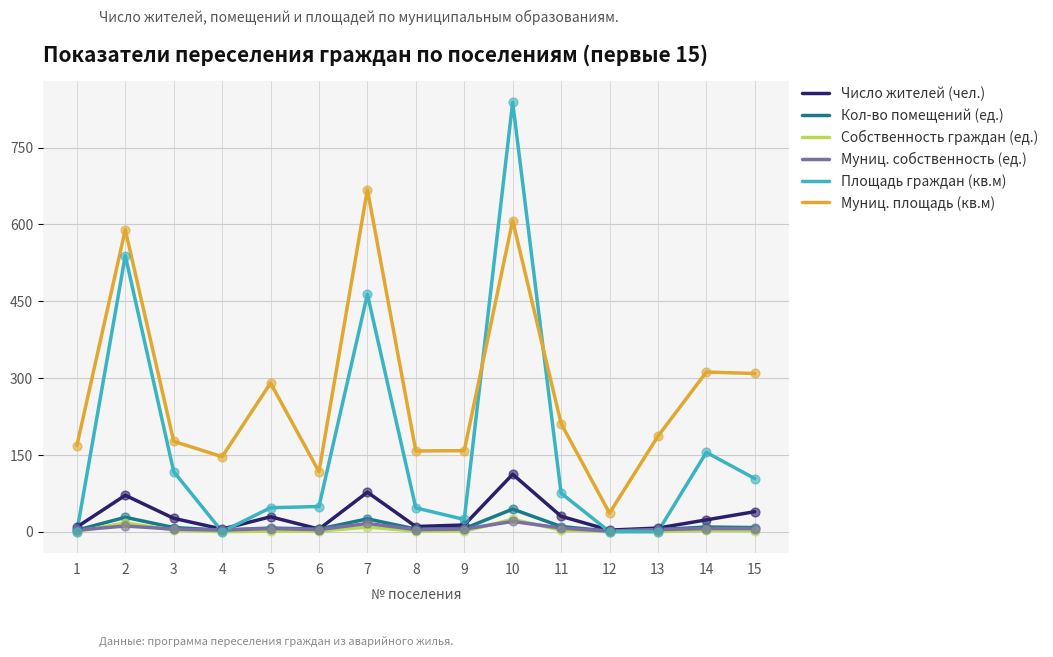

What is the total value across all series at 4?

157.3